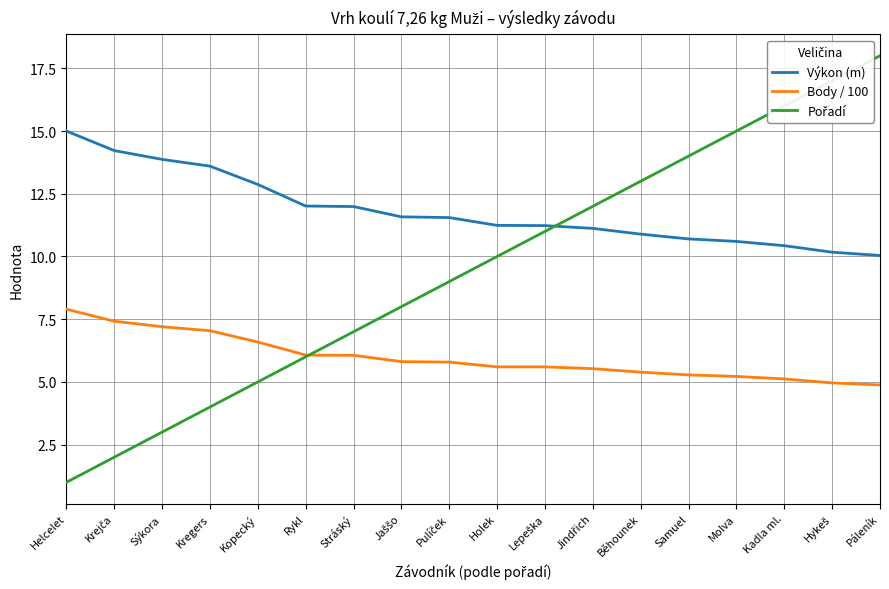

How many lines are shown in the chart?

3